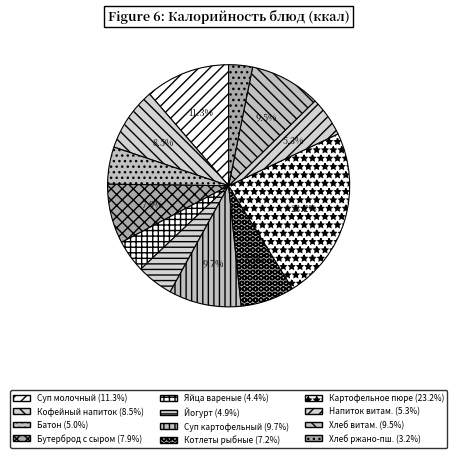

Count the number of slices in the pie.

12